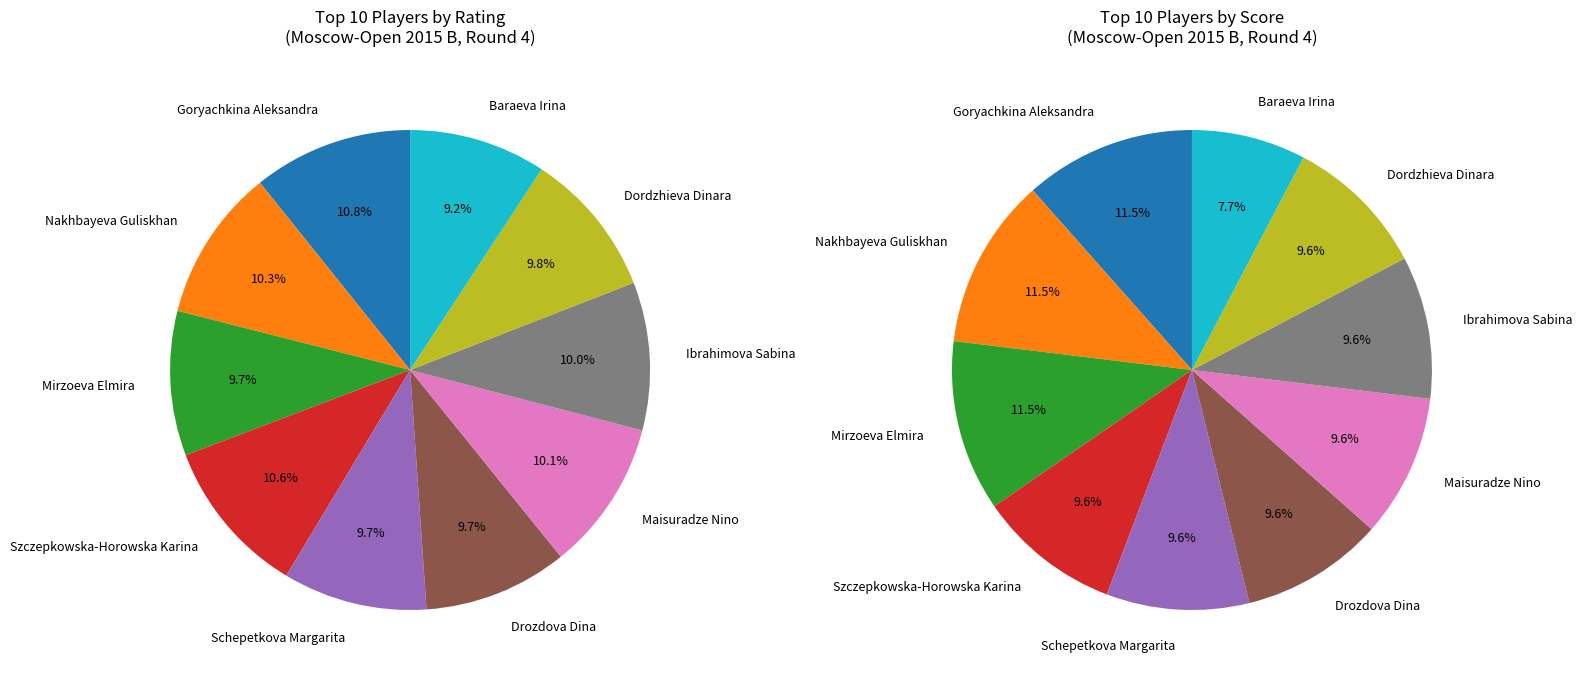

Which category has the smallest portion of the pie?

Baraeva Irina